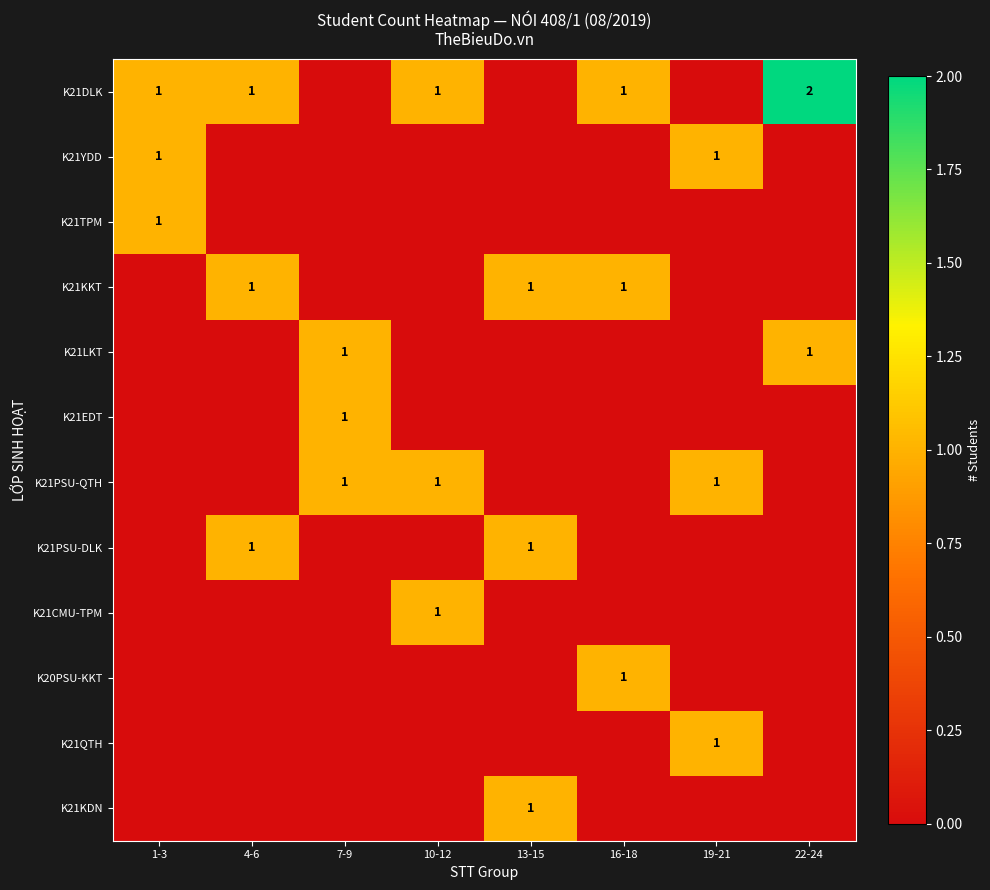

True or false: K21EDT has a value of 2 at 7-9.

False